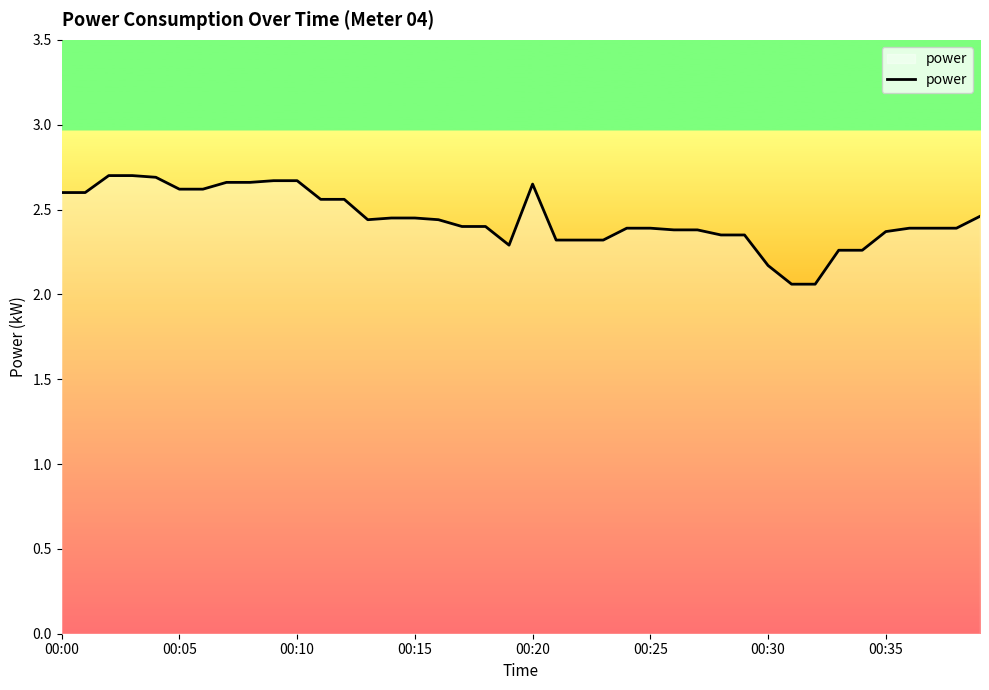

What is the difference between the maximum and minimum values?

0.6